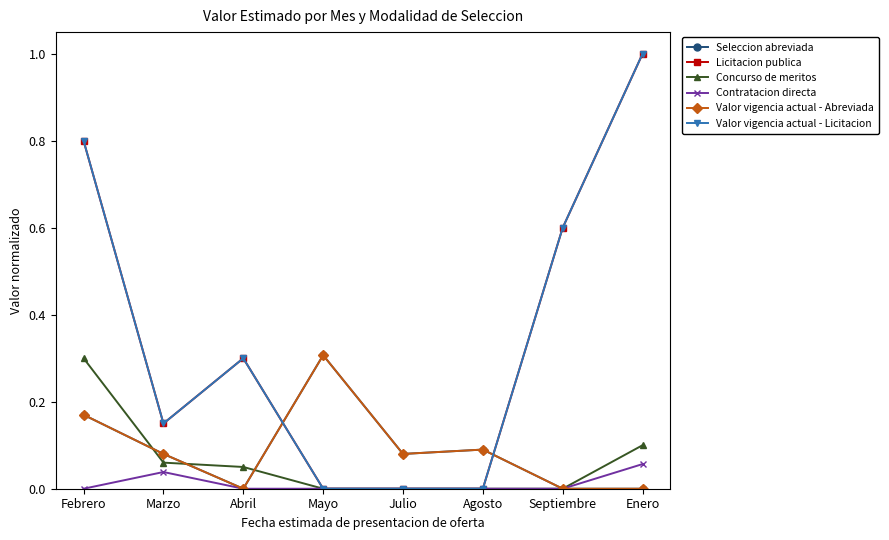

Which category has the highest value across all series?

Enero